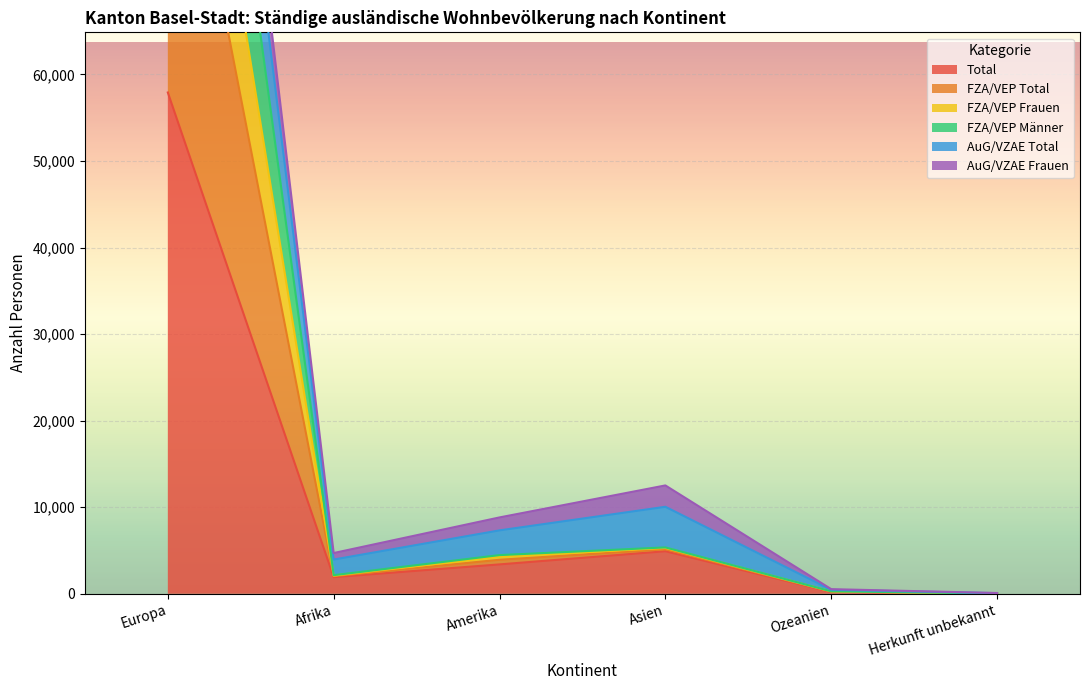

What position from the left is Europa?

1